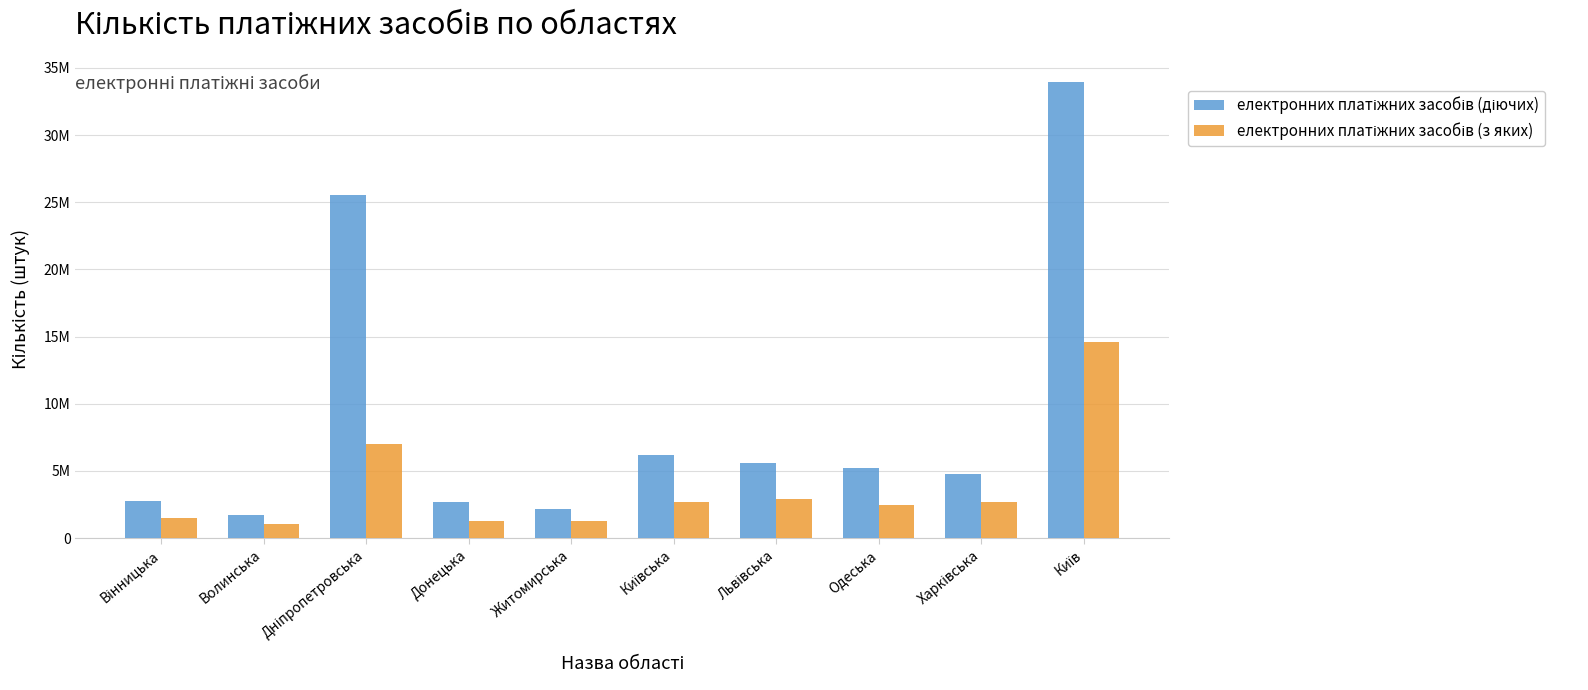

Where is електронних платіжних засобів (діючих) nearest to the value 17845705?

Дніпропетровська